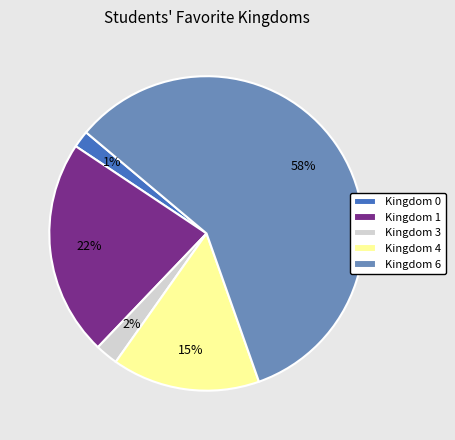

To the nearest percent, what is the difference between the 1 and 0 slice percentages?

20%